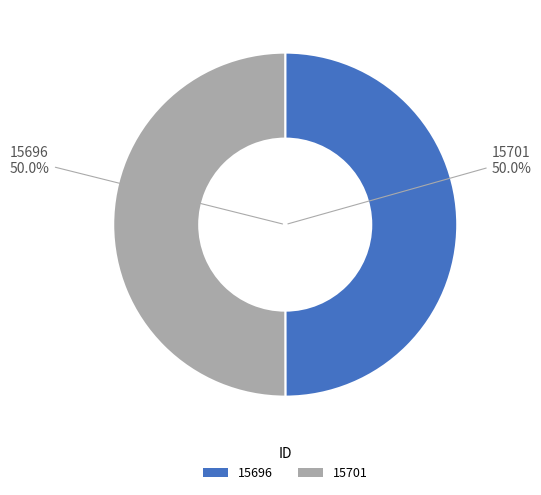

What is the ratio of the value at 15701 to the value at 15696?

1.0